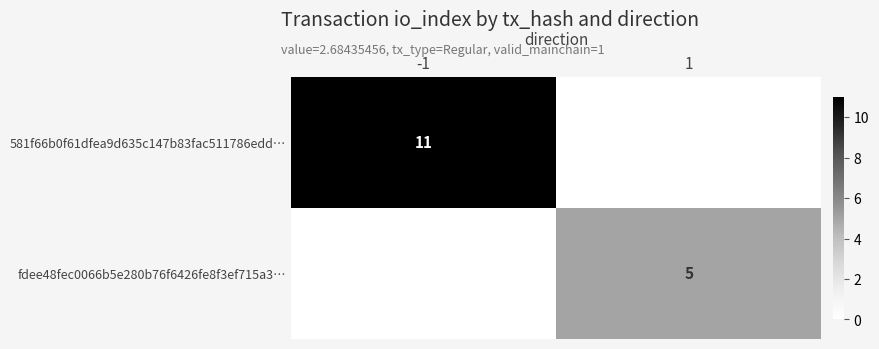

The value of 581f66b0f61dfea9d635c147b83fac511786edd… at -1 is 11. True or false?

True